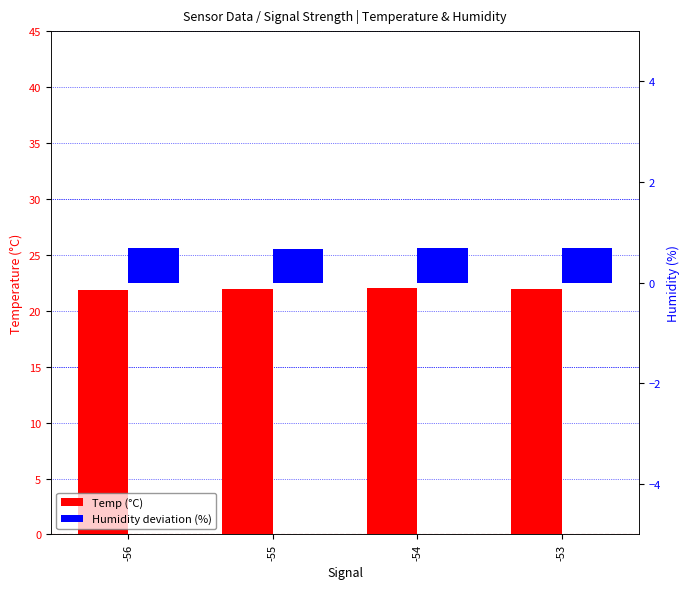

Rank the series by their average value, from lowest to highest.

Humidity, Temp